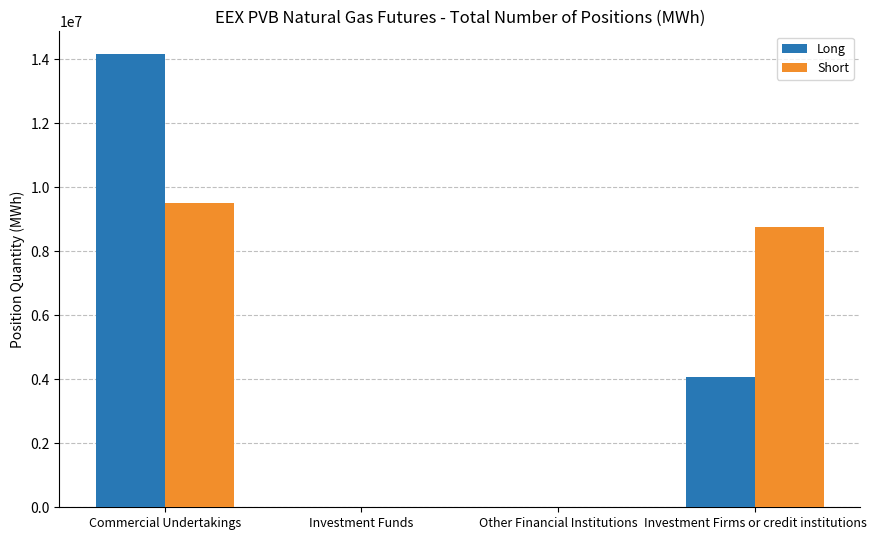

Reading right to left, what are all the values shown in this chart?

Long: Investment Firms or credit institutions=4083000	Other Financial Institutions=0	Investment Funds=0	Commercial Undertakings=14156636
Short: Investment Firms or credit institutions=8746420	Other Financial Institutions=0	Investment Funds=0	Commercial Undertakings=9493216